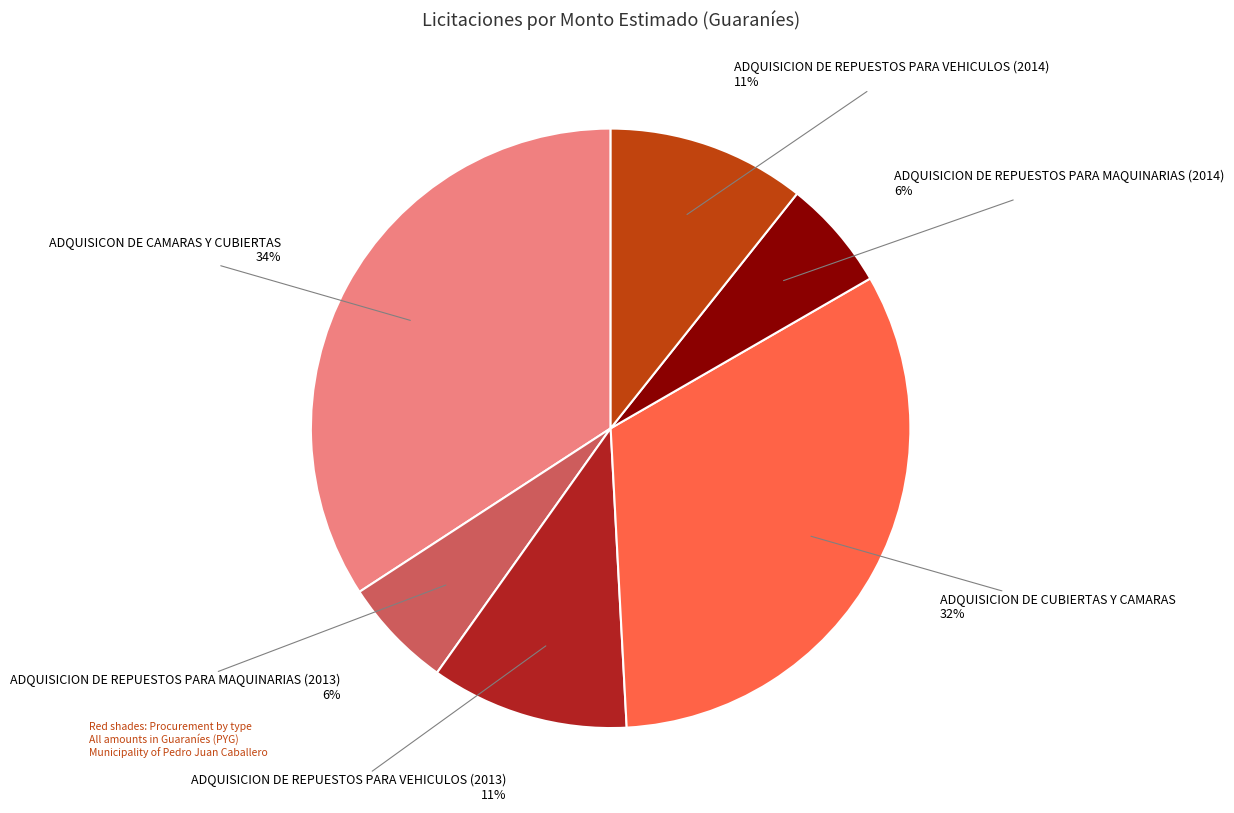

To the nearest percent, what is the difference between the largest and smallest slice percentages?

28%